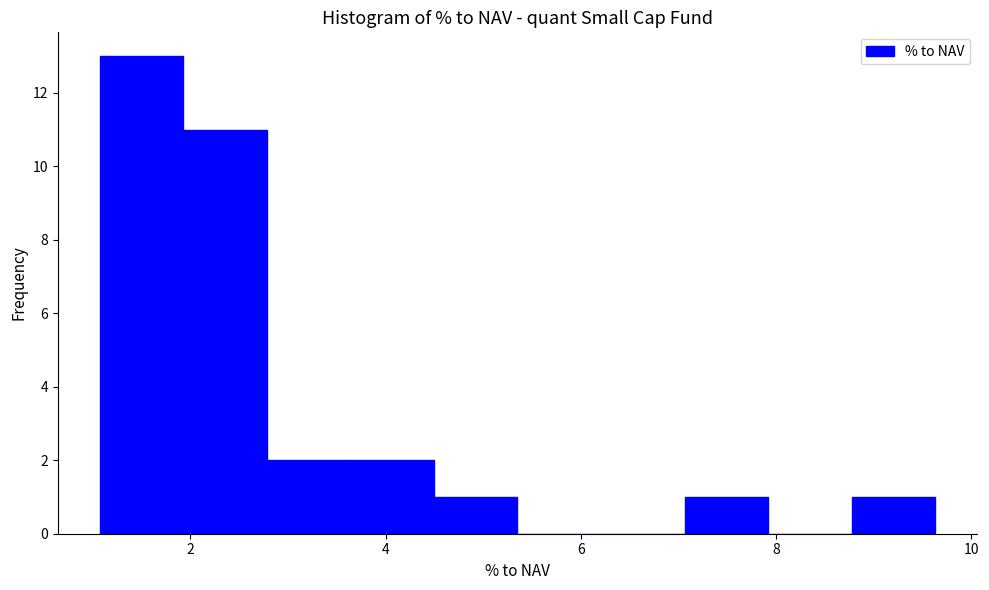

Which range on the x-axis has the tallest bar?

1.0 to 2.0